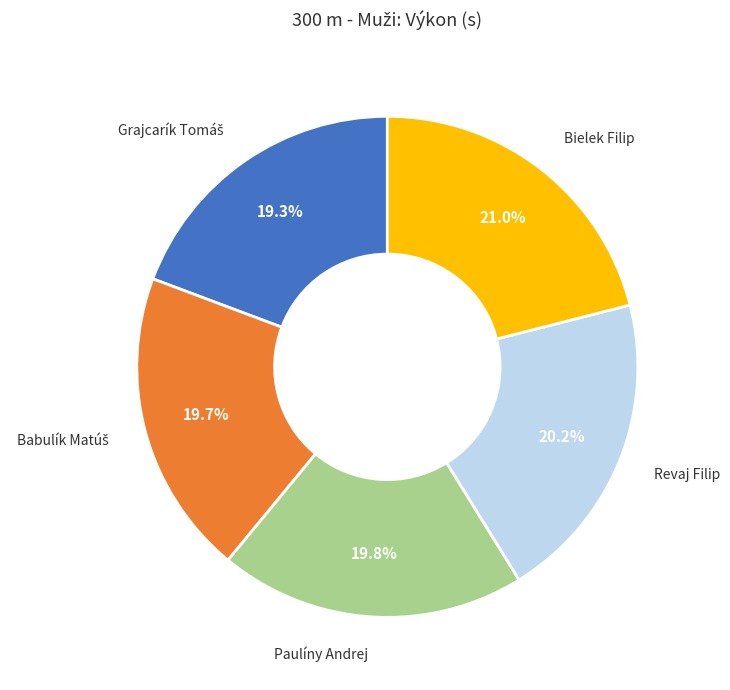

Is there a majority slice in this chart?

No